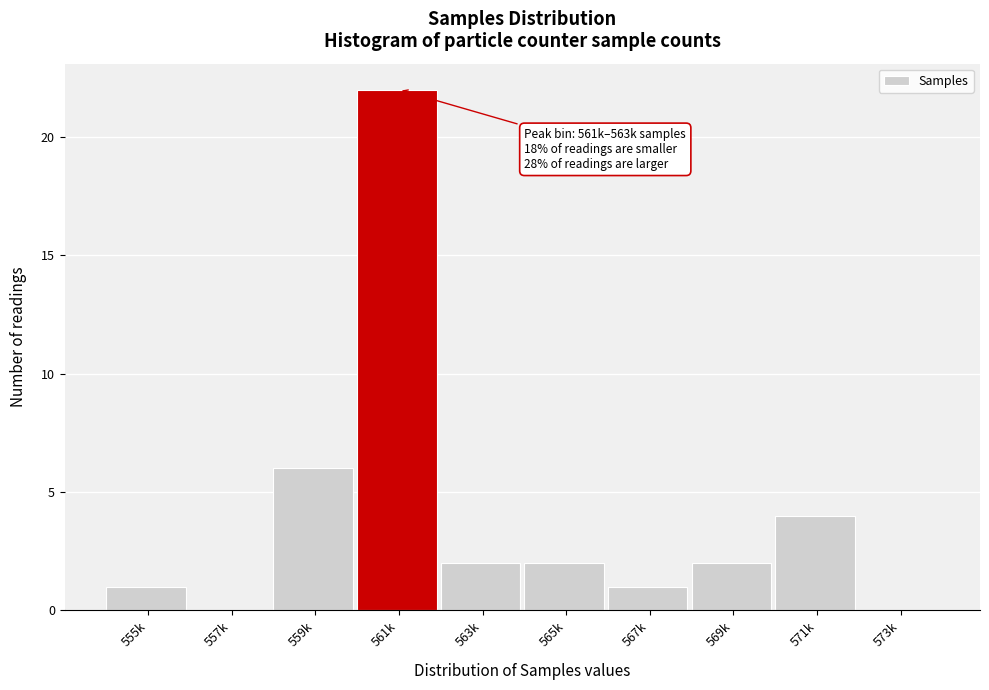

Reading left to right, what are all the values shown in this chart?

555k=1	557k=0	559k=6	561k=22	563k=2	565k=2	567k=1	569k=2	571k=4	573k=0